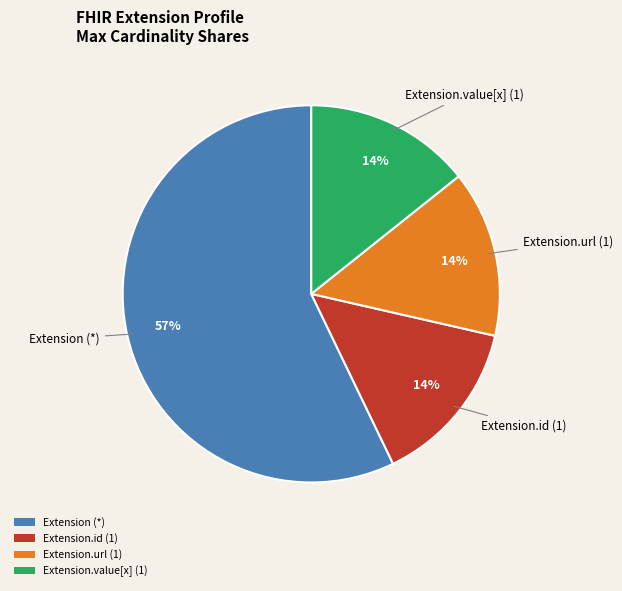

What is the largest slice in the pie chart?

Extension (*)